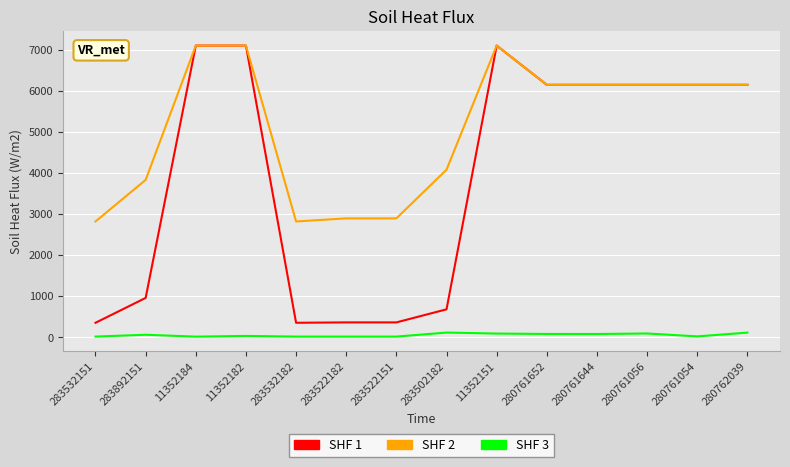

What is the maximum value shown in the chart?

7098.8